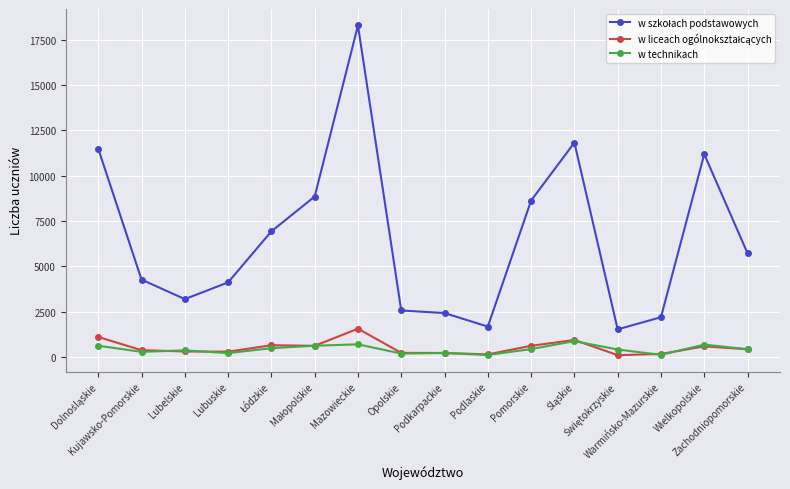

At how many categories does at least one series exceed 7506?

6